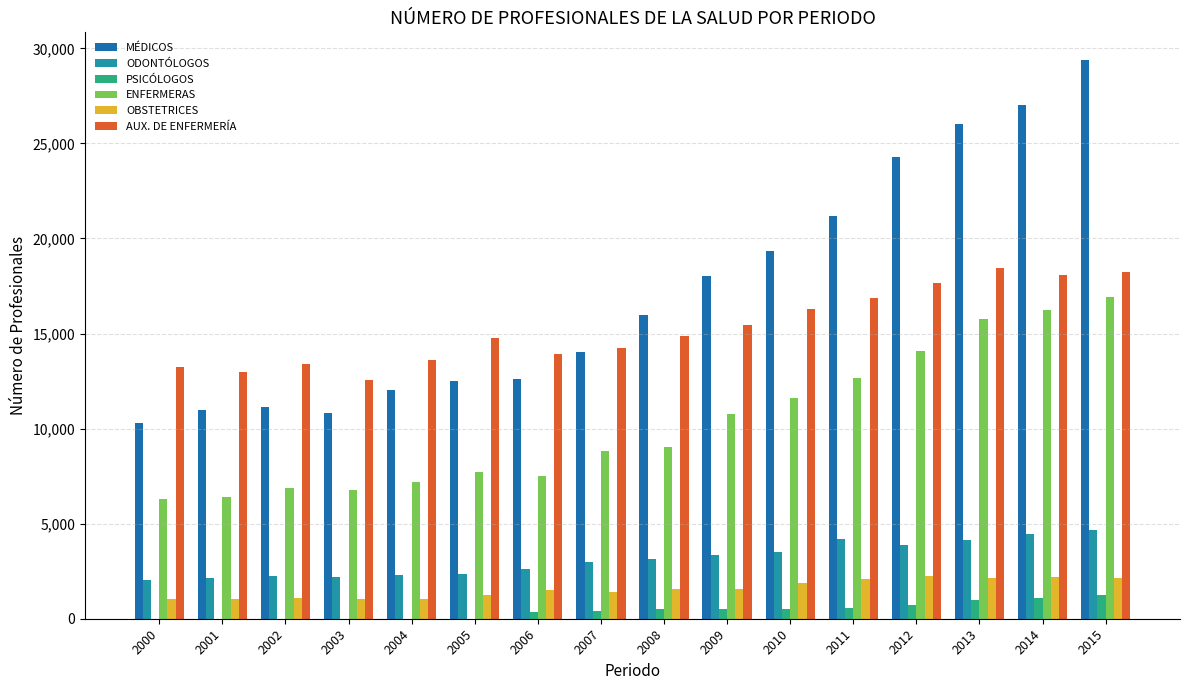

Is the value of ENFERMERAS at 2002 greater than the value of PSICÓLOGOS at 2005?

Yes